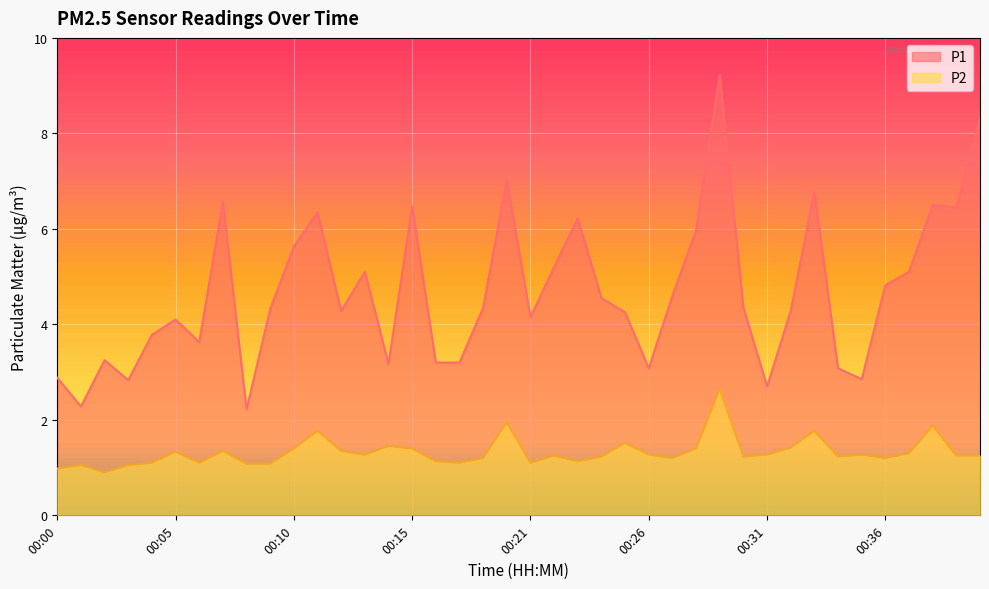

What is the difference between the highest and lowest values at 00:18?

2.1